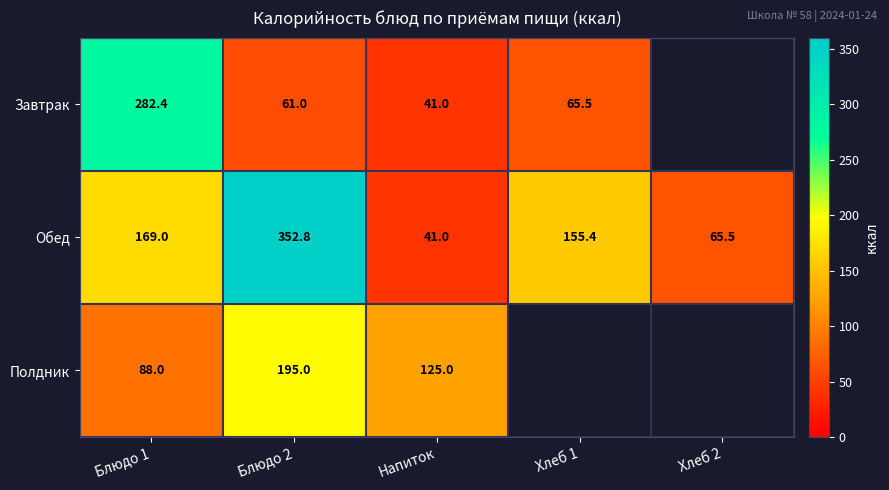

Rank the series at Блюдо 1 from lowest to highest value.

Полдник, Обед, Завтрак